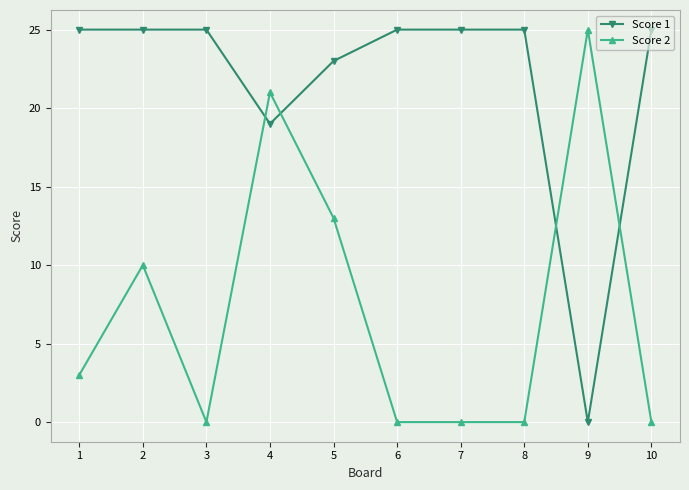

At which label is Score 1 closest to 12?

4